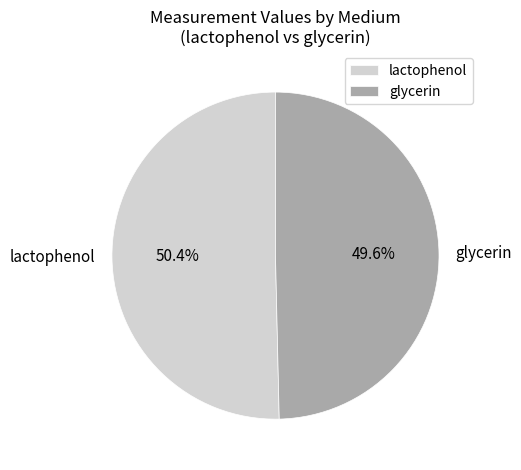

Does any single category account for the majority?

Yes